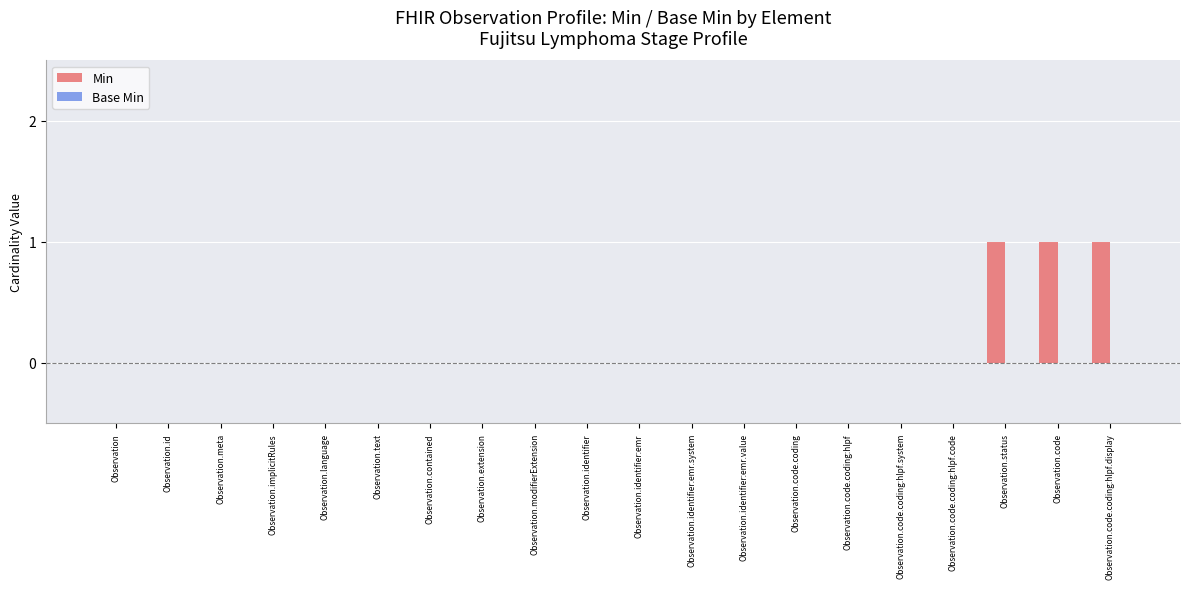

True or false: the data shows 0 at Observation.identifier:emr.

True